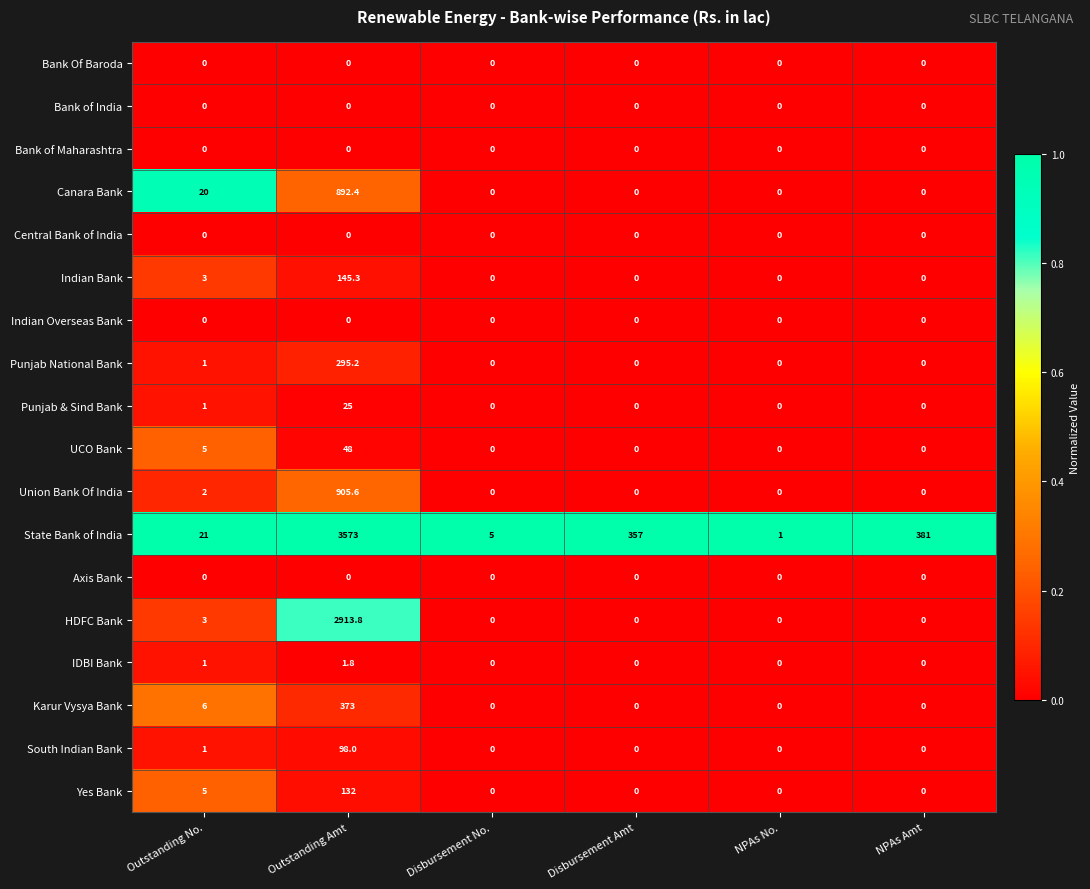

Count the number of data series in this chart.

18